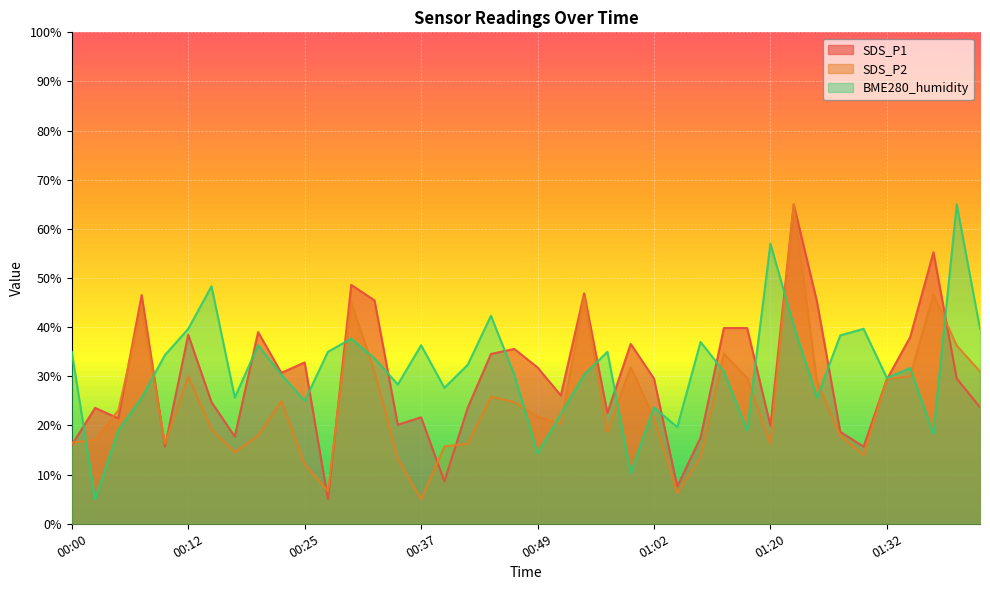

What is the value of the BME280_humidity point at the 34th from the left?

38.3